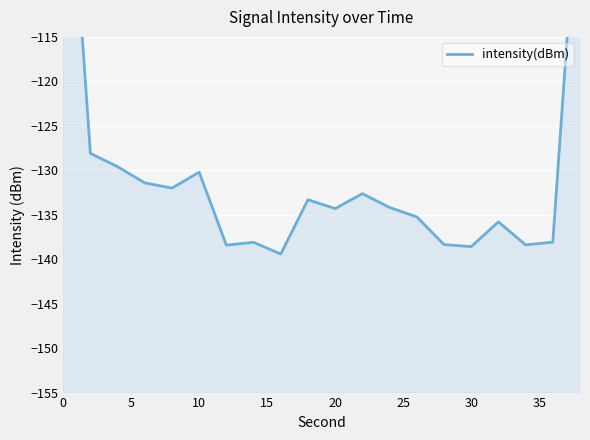

Does the chart display data point markers on the line(s)?

No